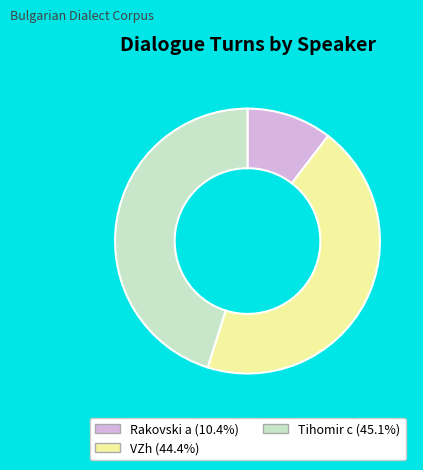

True or false: VZh accounts for 44% of the total.

True